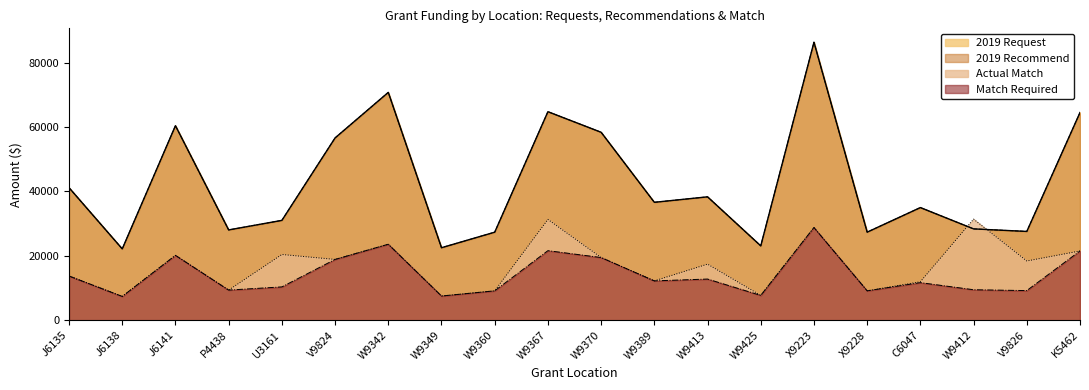

What is the maximum value shown in the chart?

86392